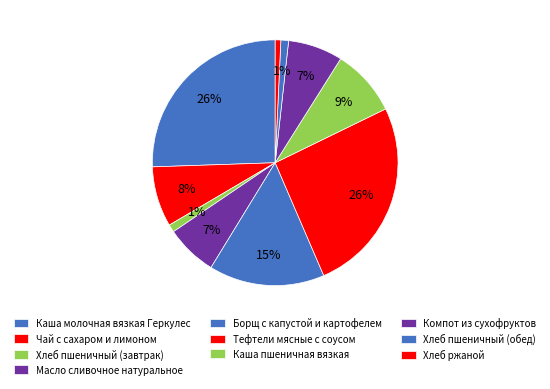

Do Тефтели мясные с соусом and Чай с сахаром и лимоном together represent more than half of the pie?

No